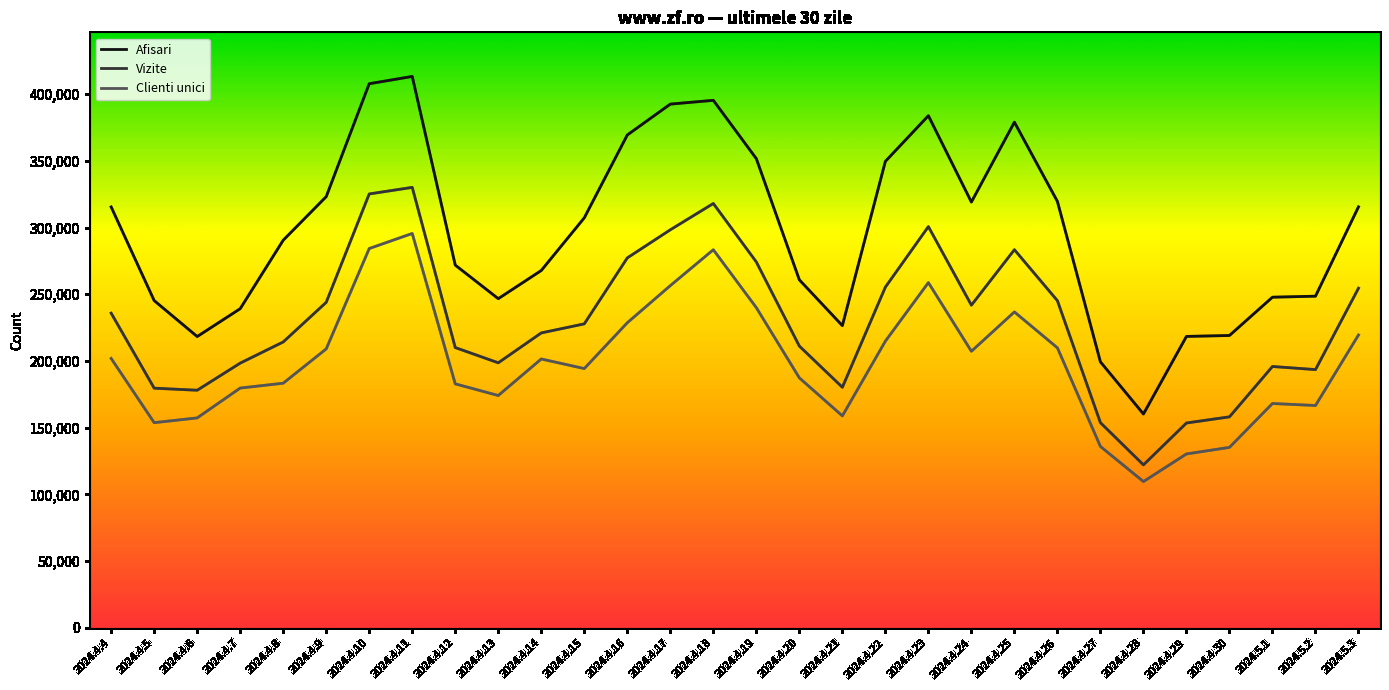

Which series has the largest range (max minus min)?

Afisari